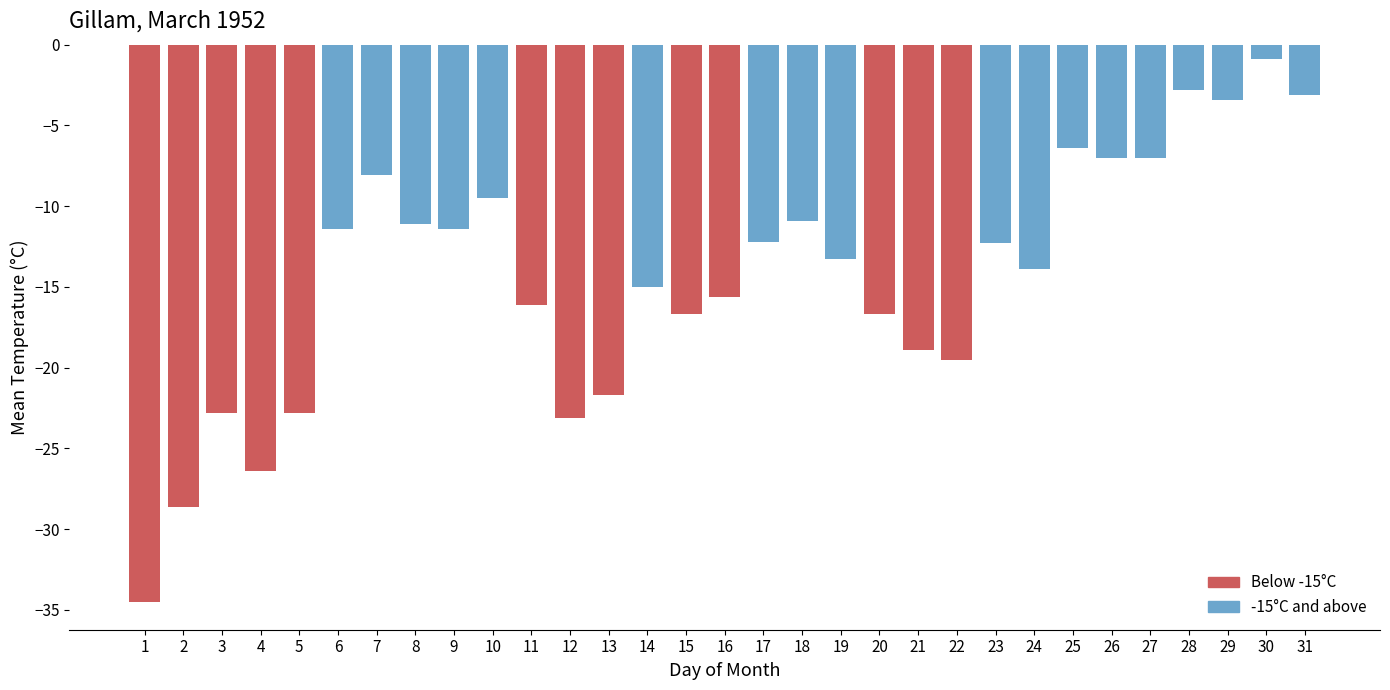

What is the greatest value displayed?

-0.9